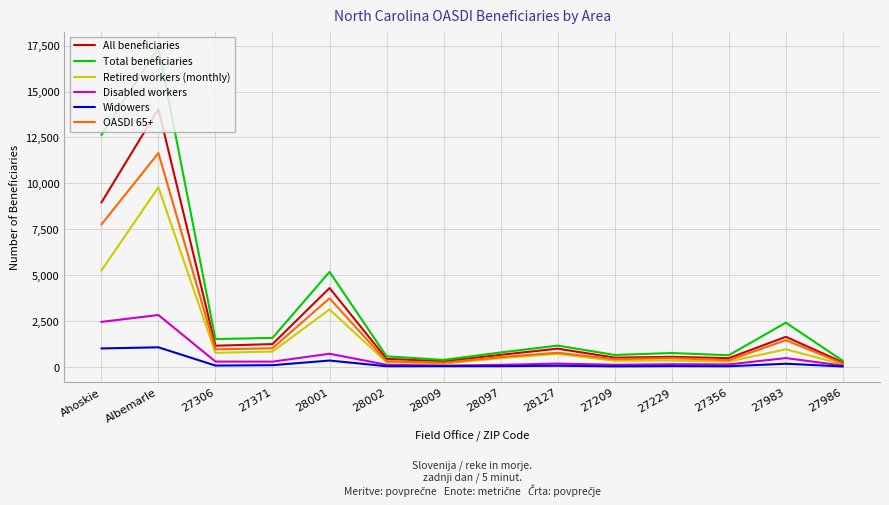

At which category is the sum across all series the highest?

Albemarle